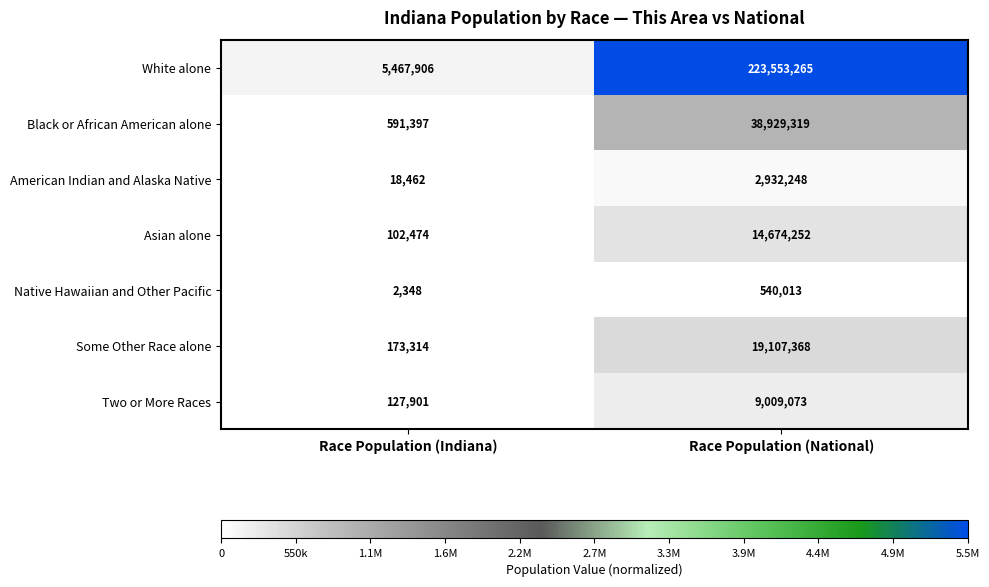

Count the number of data series in this chart.

7